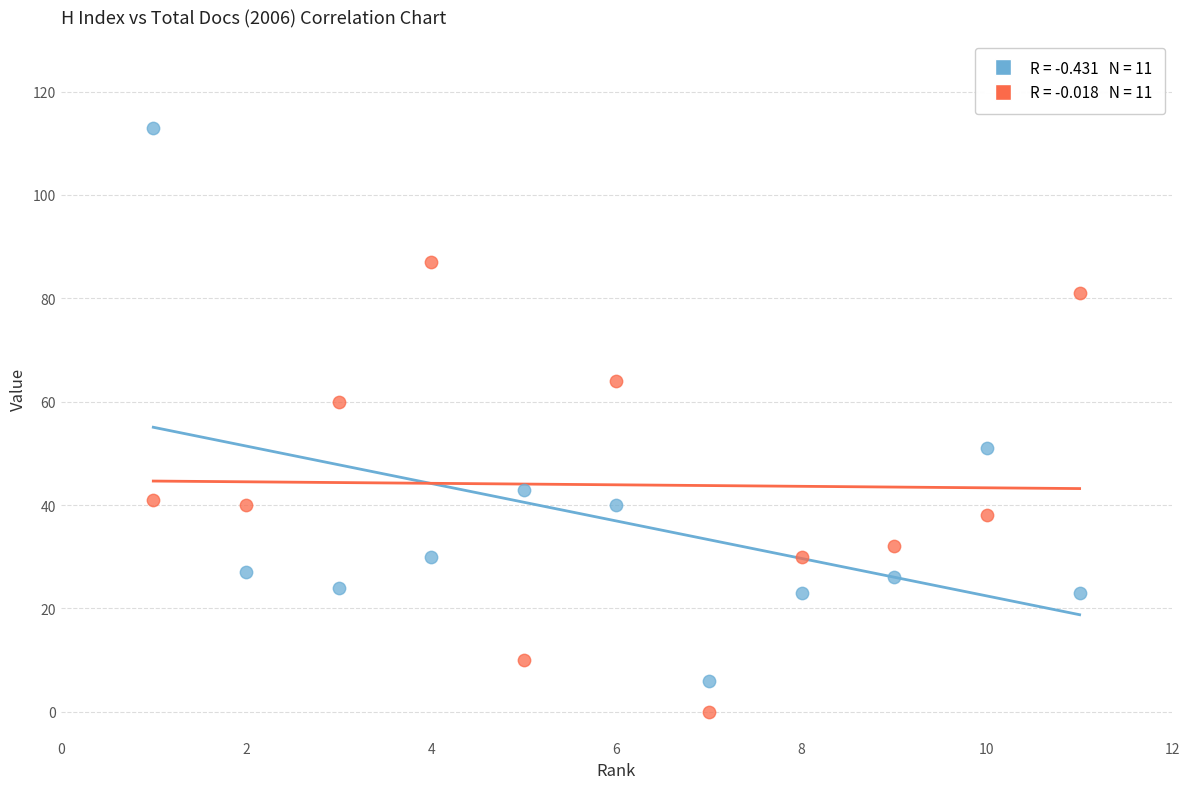

Across all data points, what is the range of Y values (max minus min)?

113